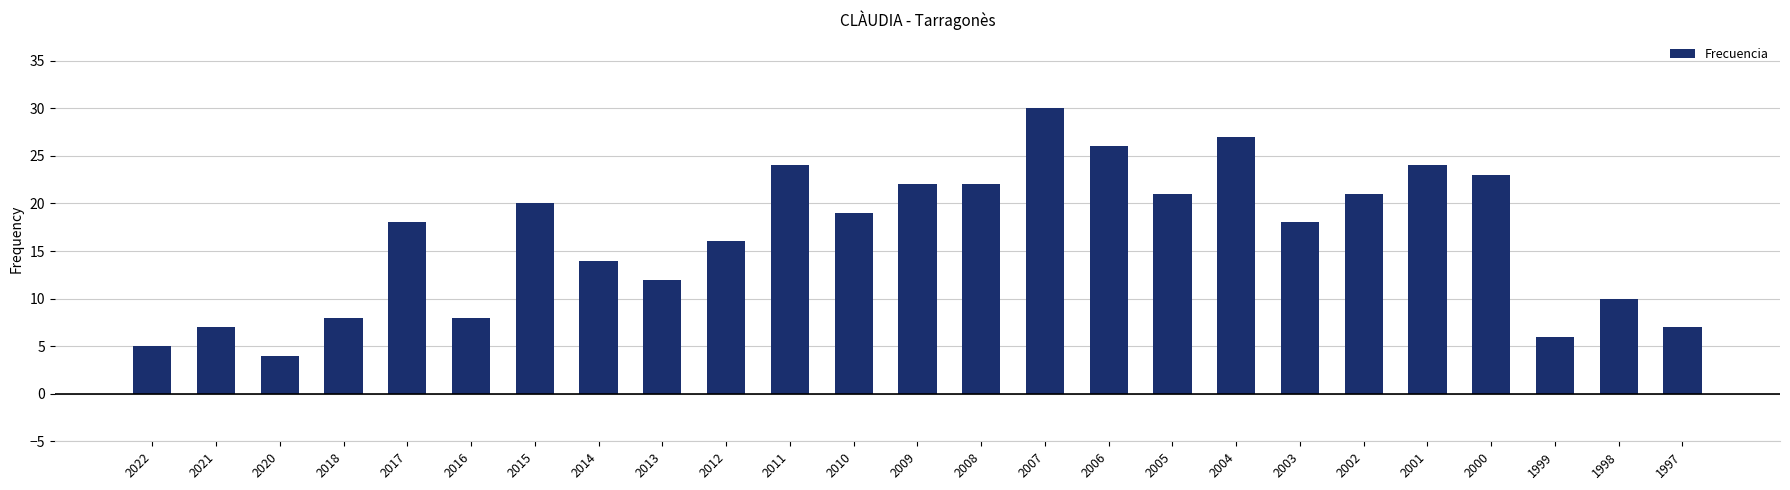

What is the value of the 2nd bar from the left?

7